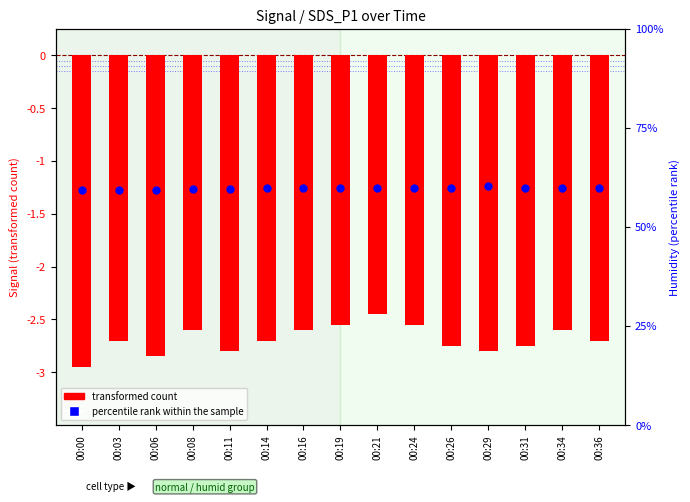

At which category is the sum across all series the highest?

00:21